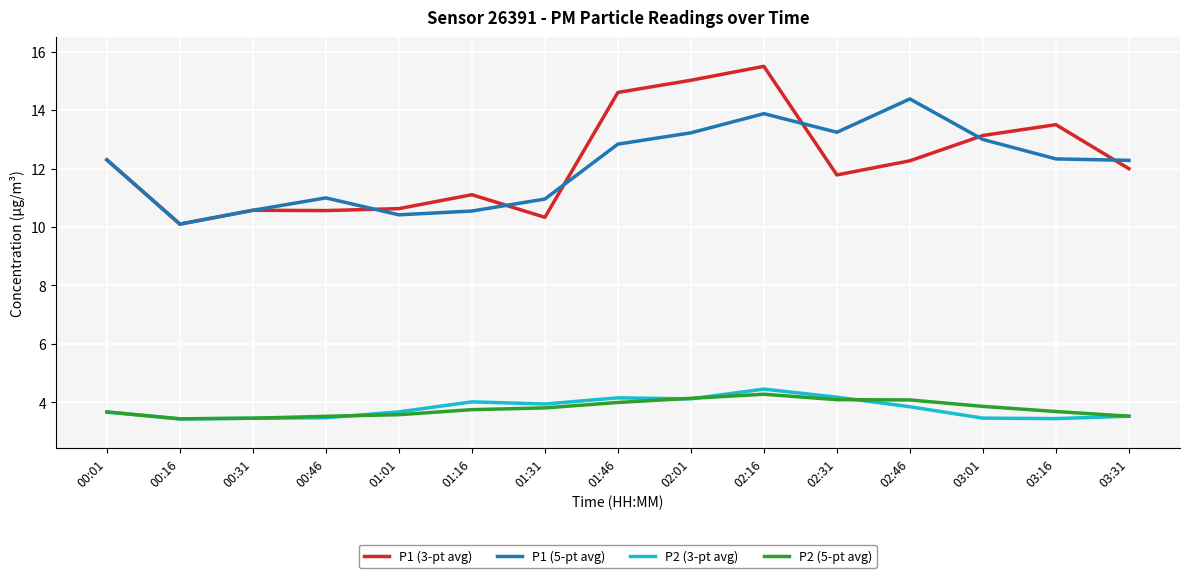

Which series has the largest range (max minus min)?

P1 (3-pt avg)